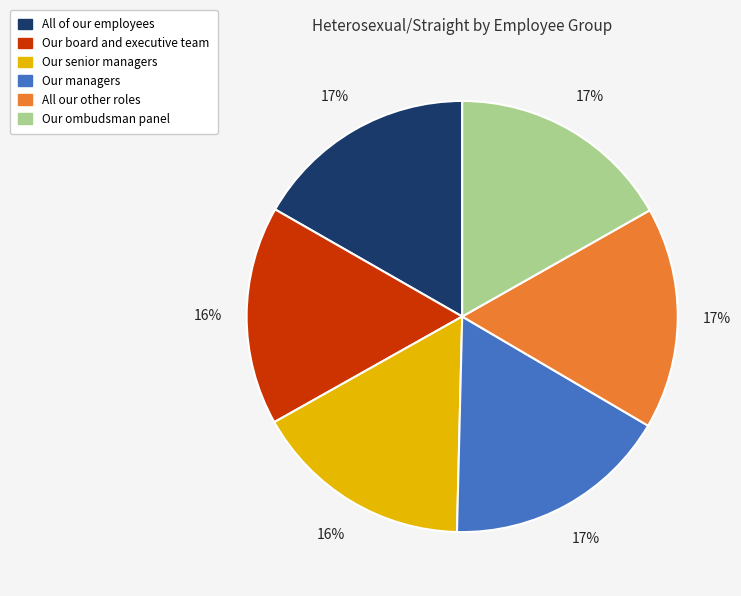

Is Our managers the majority of the pie?

No